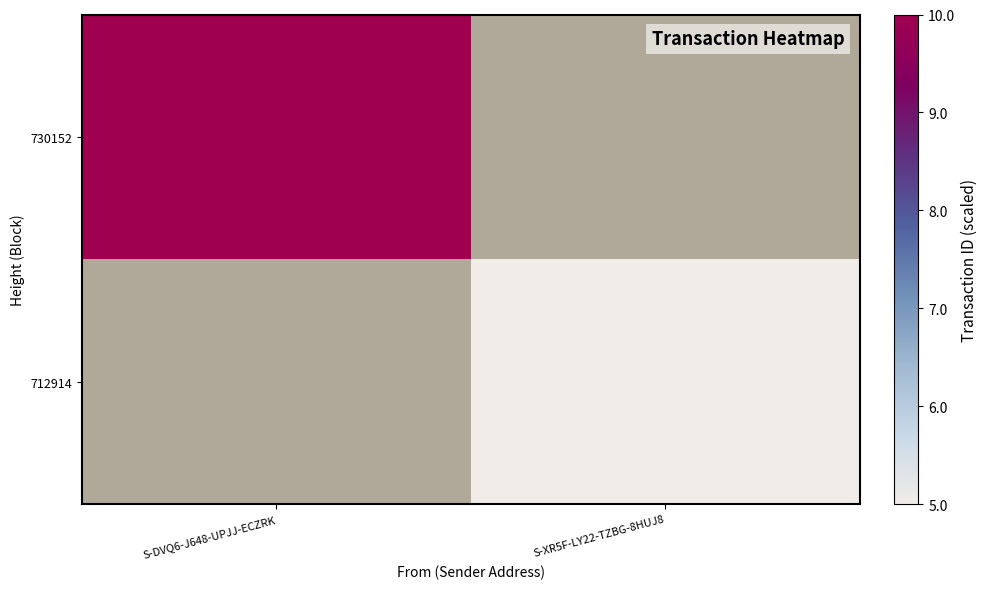

Is the value of 712914 at S-XR5F-LY22-TZBG-8HUJ8 greater than the value of 730152 at S-XR5F-LY22-TZBG-8HUJ8?

No